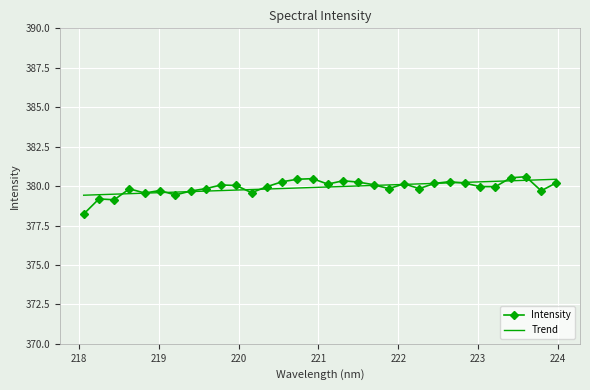

At which category does the chart reach its minimum across all series?

218.0596